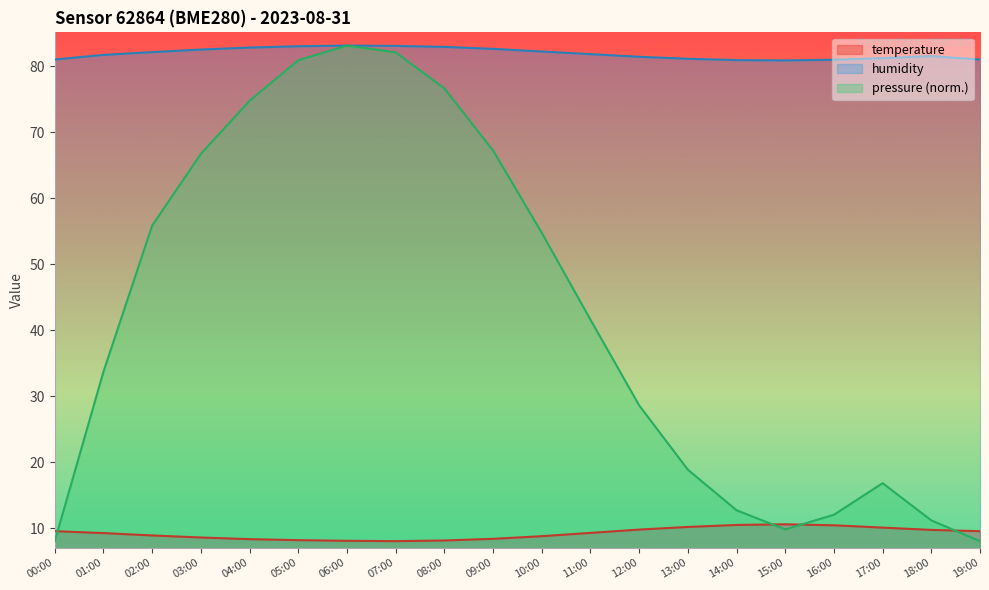

At which label does temperature reach its minimum?

07:00